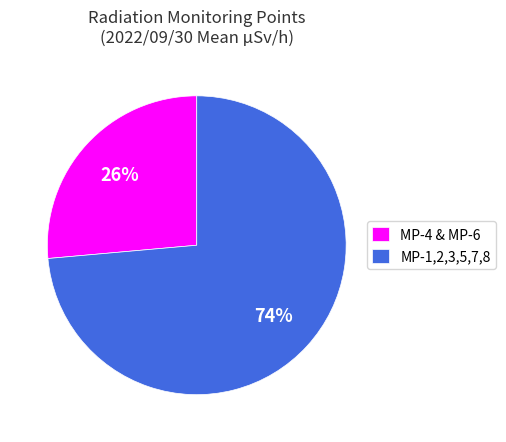

The MP-1,2,3,5,7,8 slice represents 74% of the pie. True or false?

True